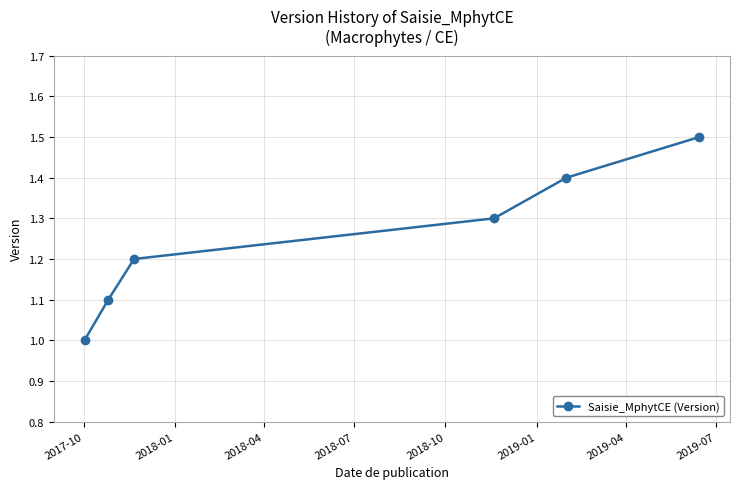

What is the difference between the second highest and second lowest values?

0.3